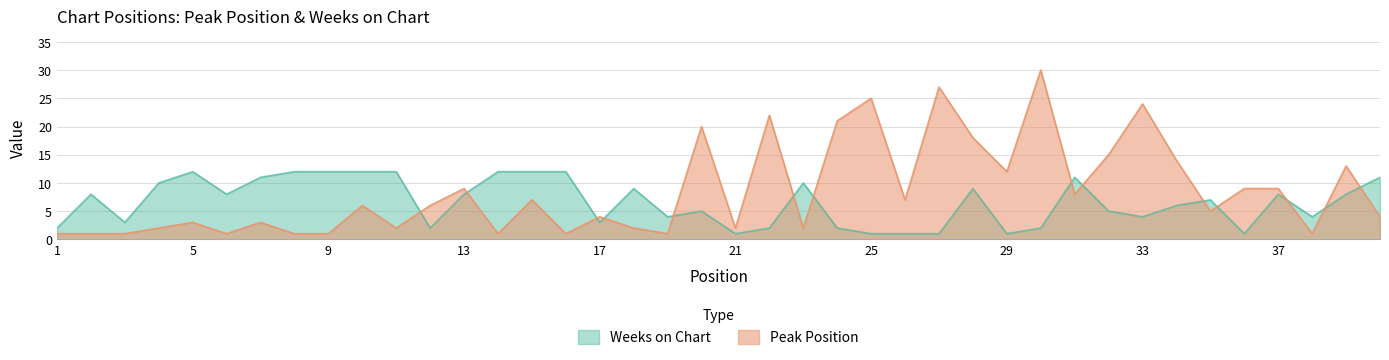

Reading right to left, extract all data points from this chart.

Peak Position: 40=4	39=13	38=1	37=9	36=9	35=5	34=14	33=24	32=15	31=8	30=30	29=12	28=18	27=27	26=7	25=25	24=21	23=2	22=22	21=2	20=20	19=1	18=2	17=4	16=1	15=7	14=1	13=9	12=6	11=2	10=6	9=1	8=1	7=3	6=1	5=3	4=2	3=1	2=1	1=1
Weeks on Chart: 40=11	39=8	38=4	37=8	36=1	35=7	34=6	33=4	32=5	31=11	30=2	29=1	28=9	27=1	26=1	25=1	24=2	23=10	22=2	21=1	20=5	19=4	18=9	17=3	16=12	15=12	14=12	13=8	12=2	11=12	10=12	9=12	8=12	7=11	6=8	5=12	4=10	3=3	2=8	1=2